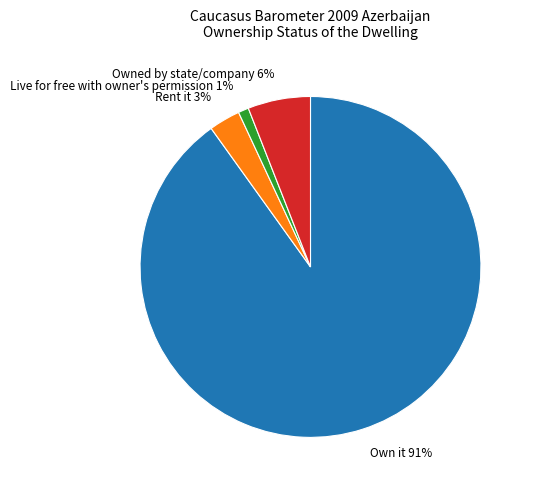

To the nearest percent, what is the difference between the largest and smallest slice percentages?

90%